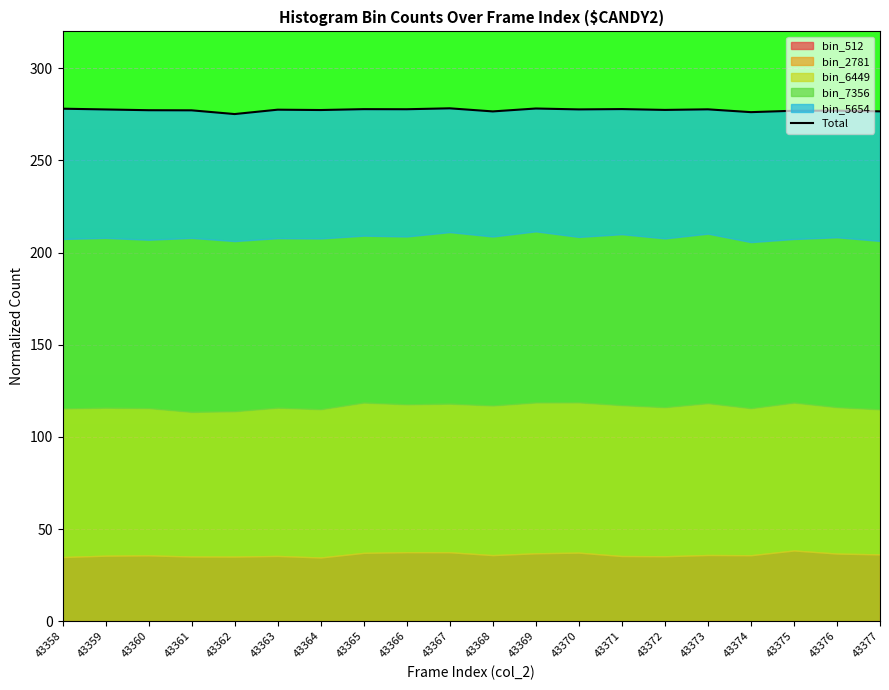

How many lines are shown in the chart?

1